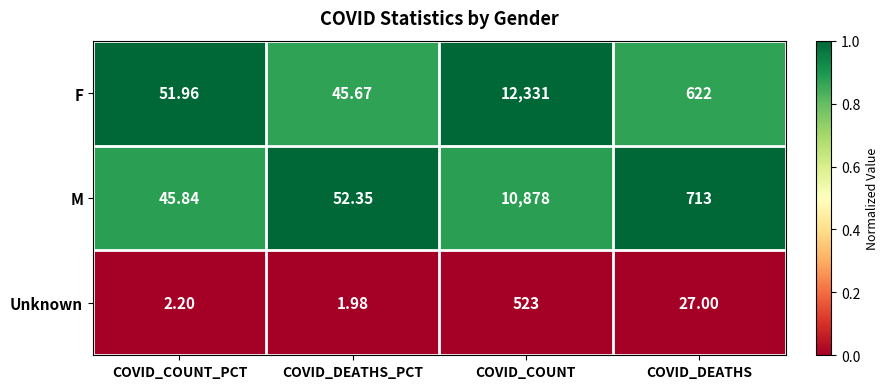

Which series has the largest total across all categories?

F